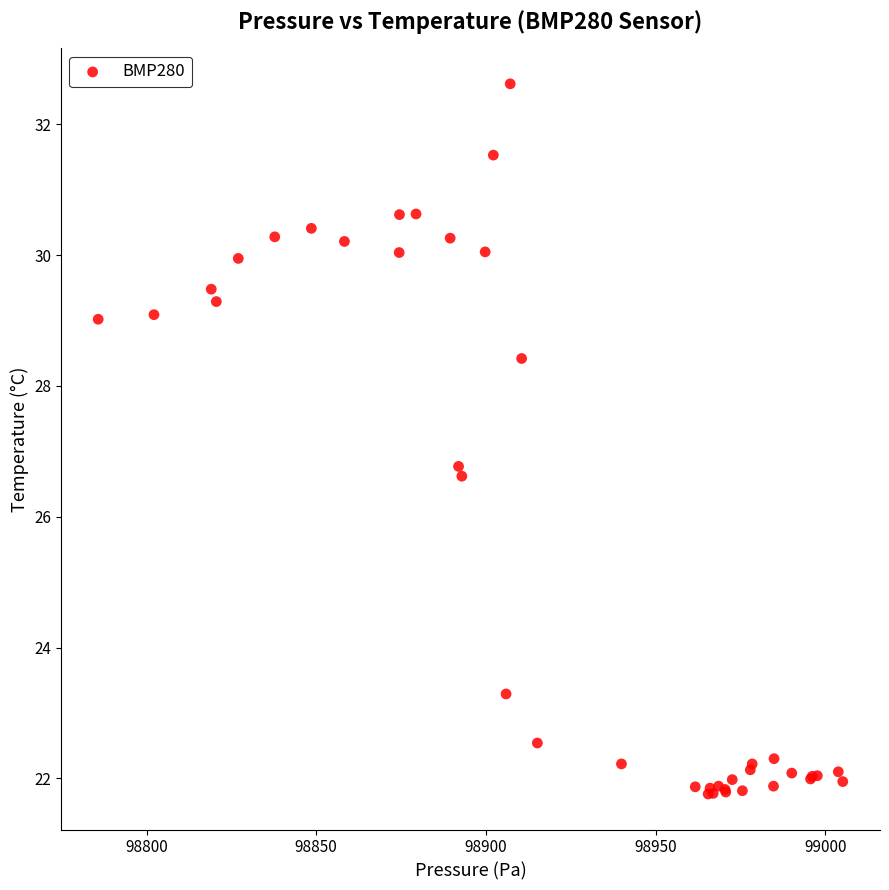

What Y value in the scatter plot is closest to 27?

26.8